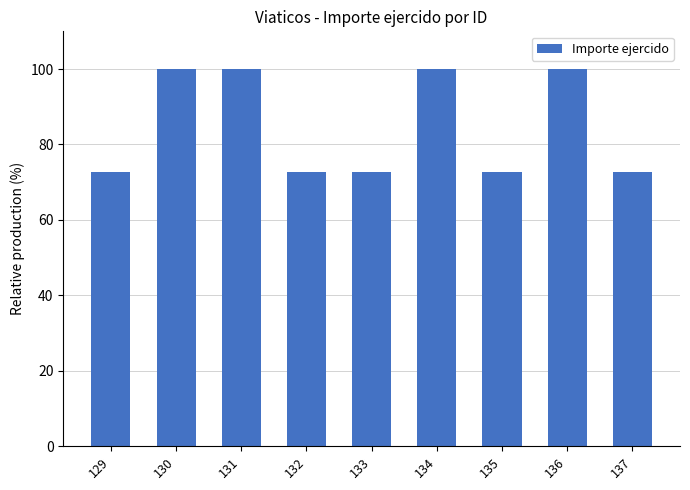

What is the sum of all values?

763.5